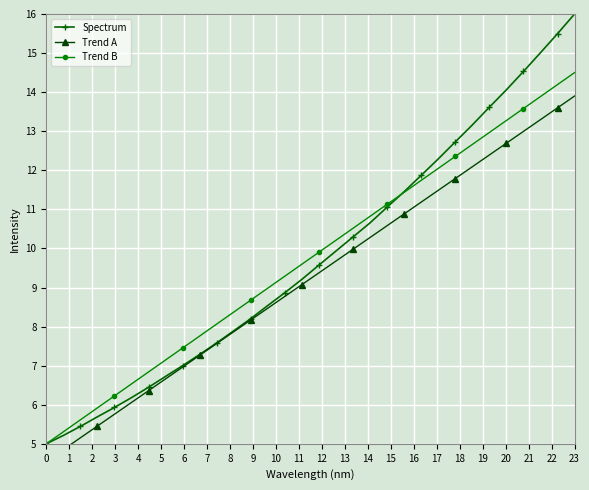

What is the average value of the Trend B series?

9.8